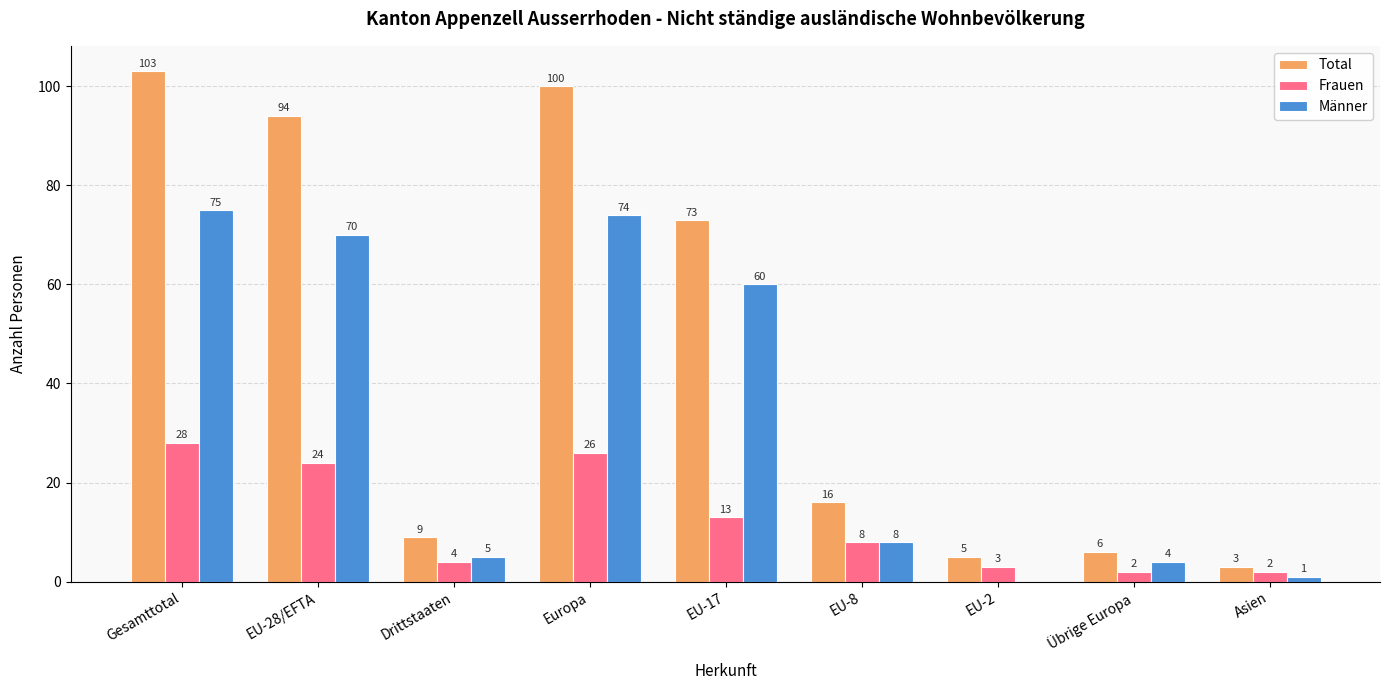

What is the sum of the Frauen values at EU-8 and Europa?

34